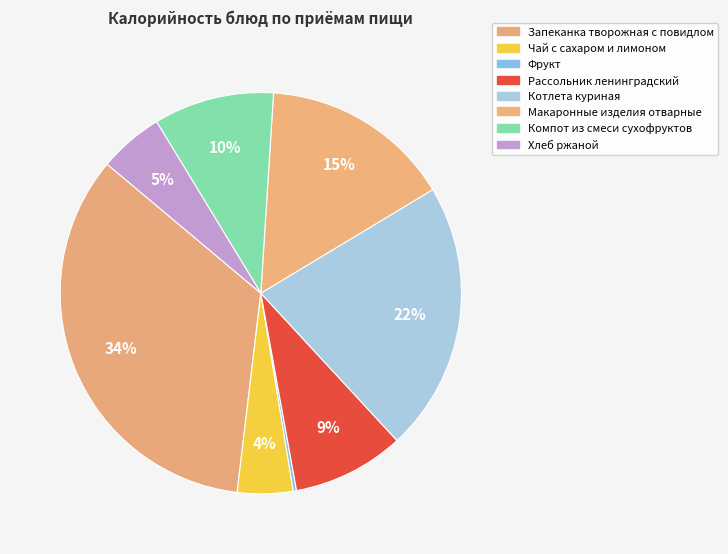

Is it true that Фрукт is 5% of the pie?

False